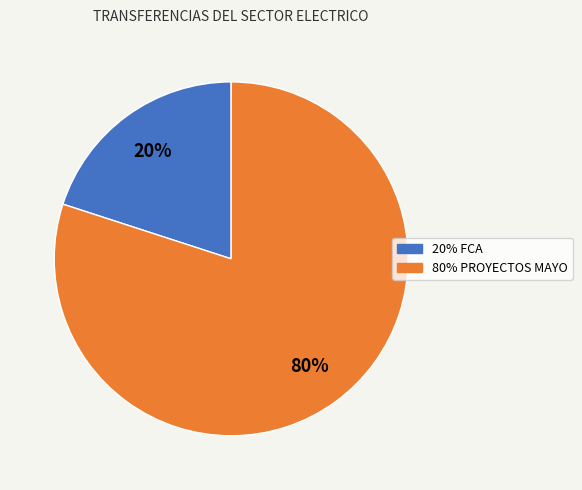

Combined, do 80% PROYECTOS MAYO and 20% FCA account for over 50%?

Yes